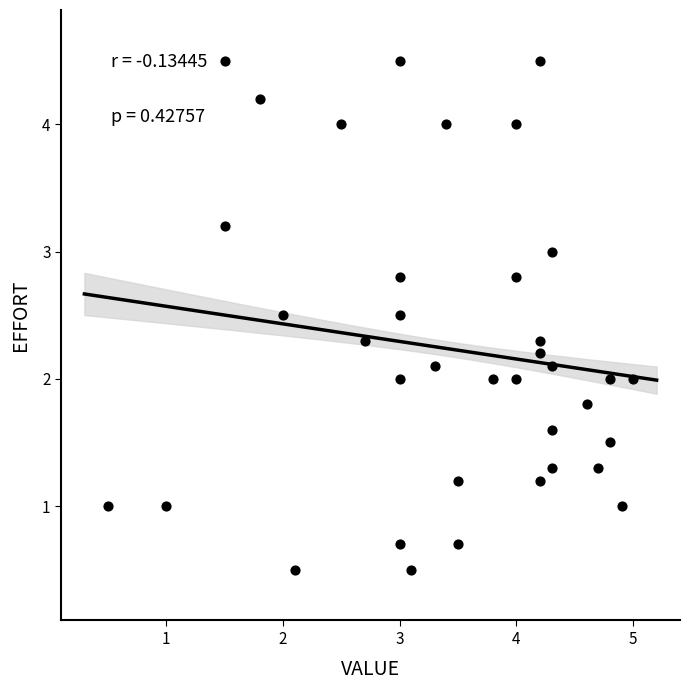

What is the range of X values (max minus min)?

4.5